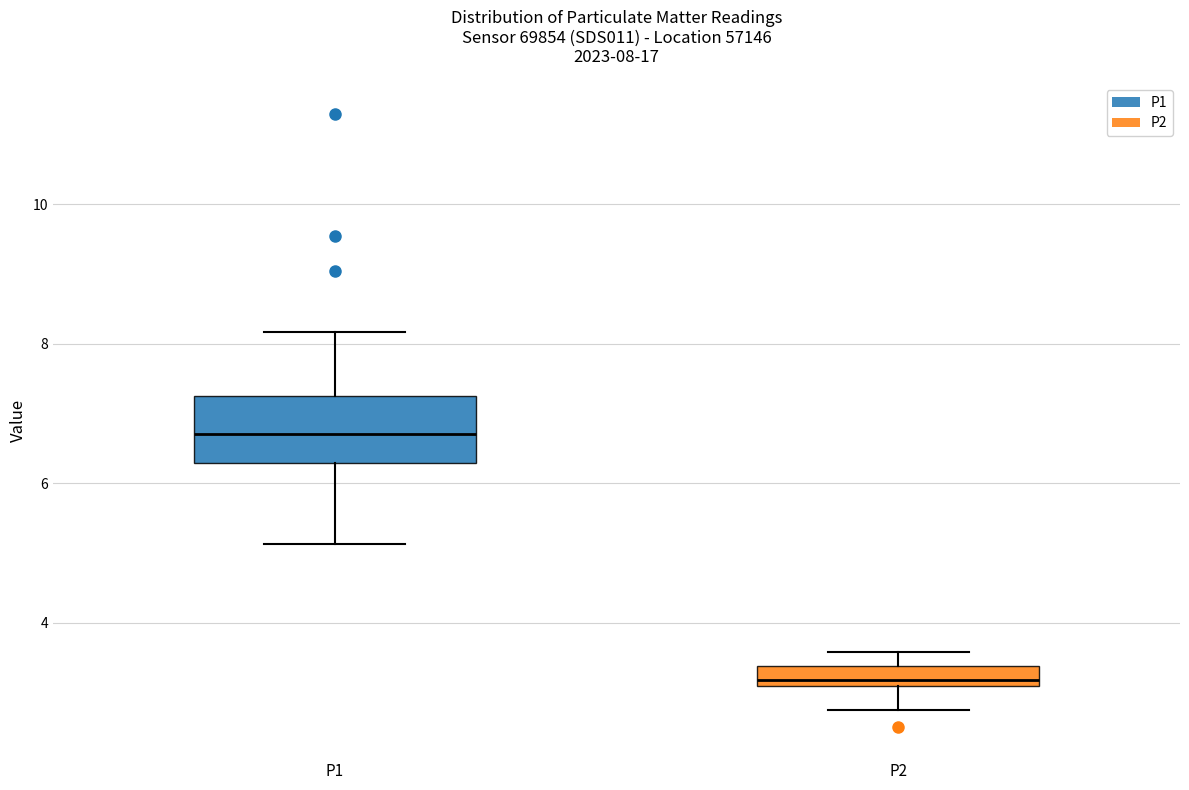

Which box's median line is the lowest?

P2